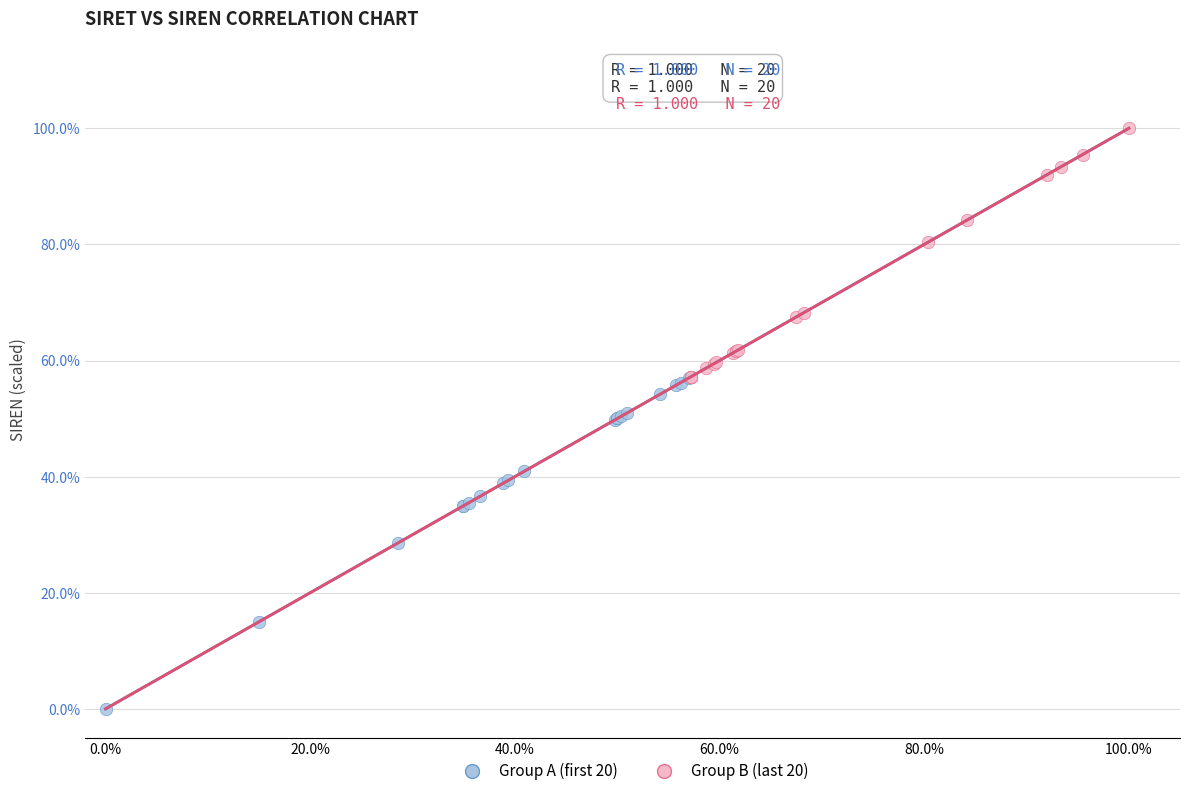

Which series has the widest spread of Y values?

Group A (first 20)